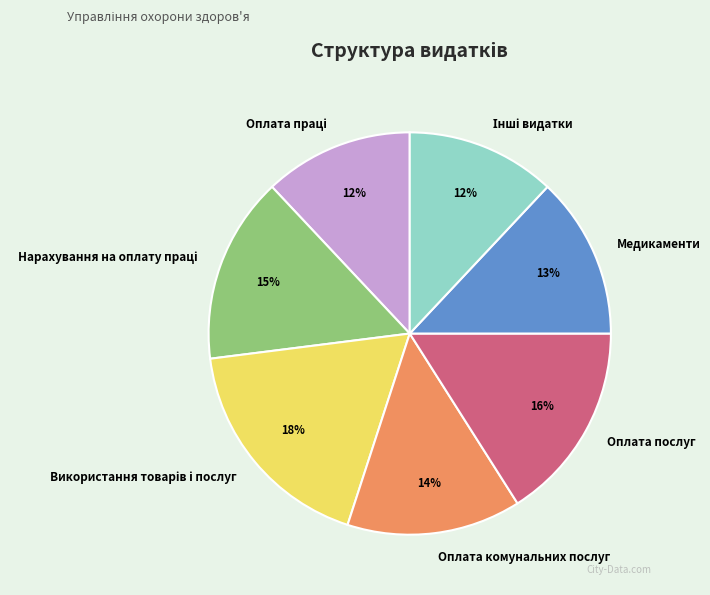

To the nearest percent, what is the average slice percentage?

14%